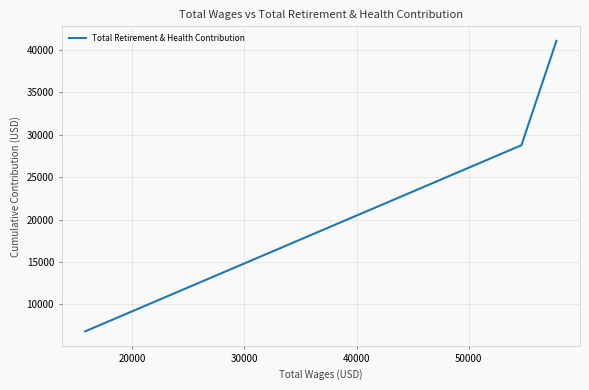

What is the sum of all values?

76661